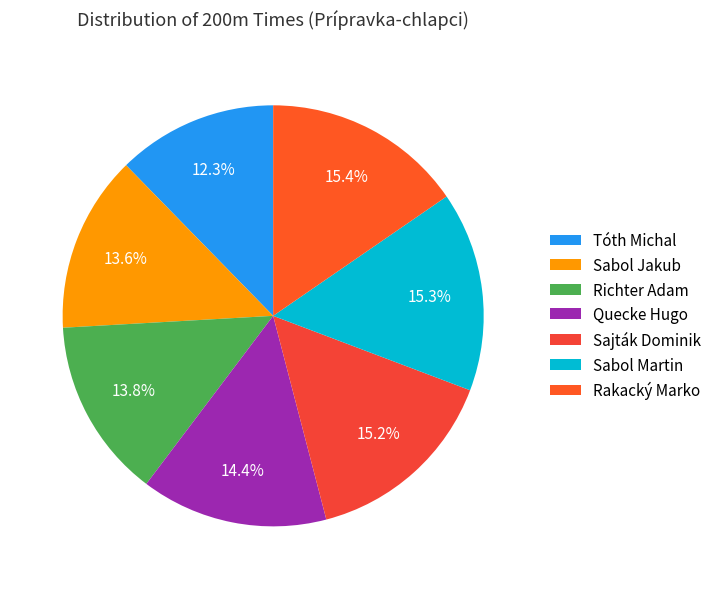

To the nearest percent, what is the average slice percentage?

14%